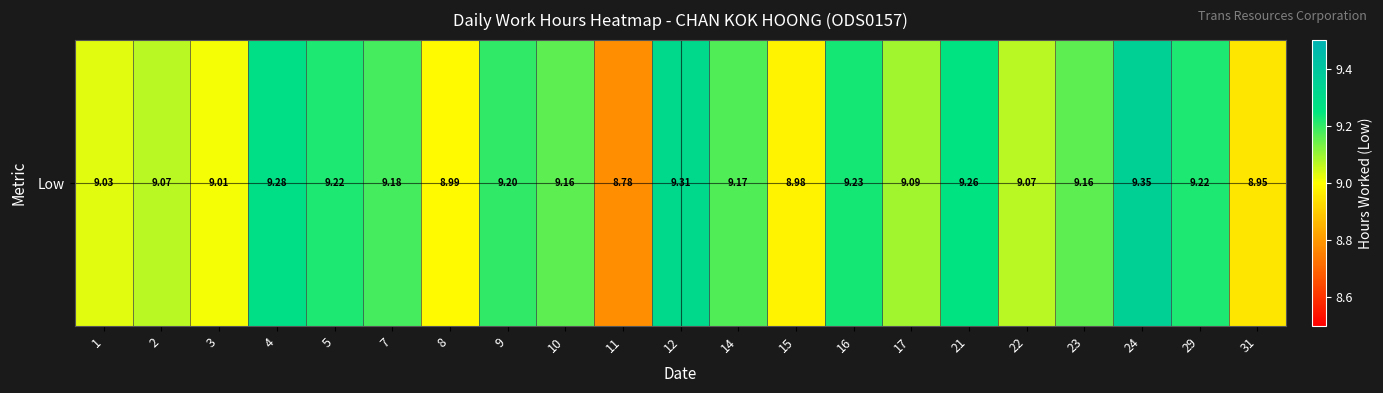

Which has a higher value, 2 or 16?

16